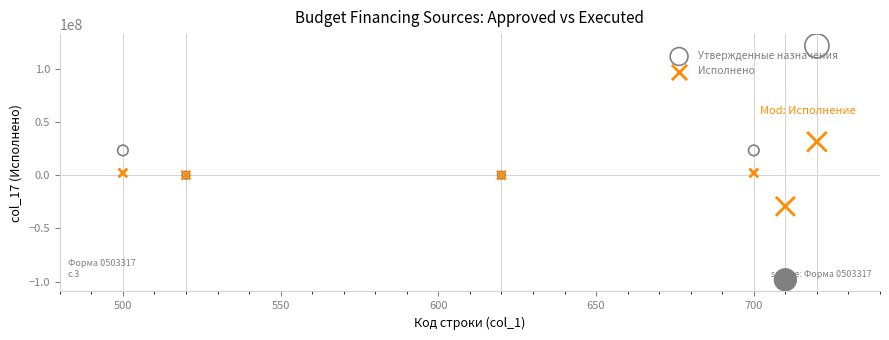

Which series contains the highest Y value?

Утвержденные назначения